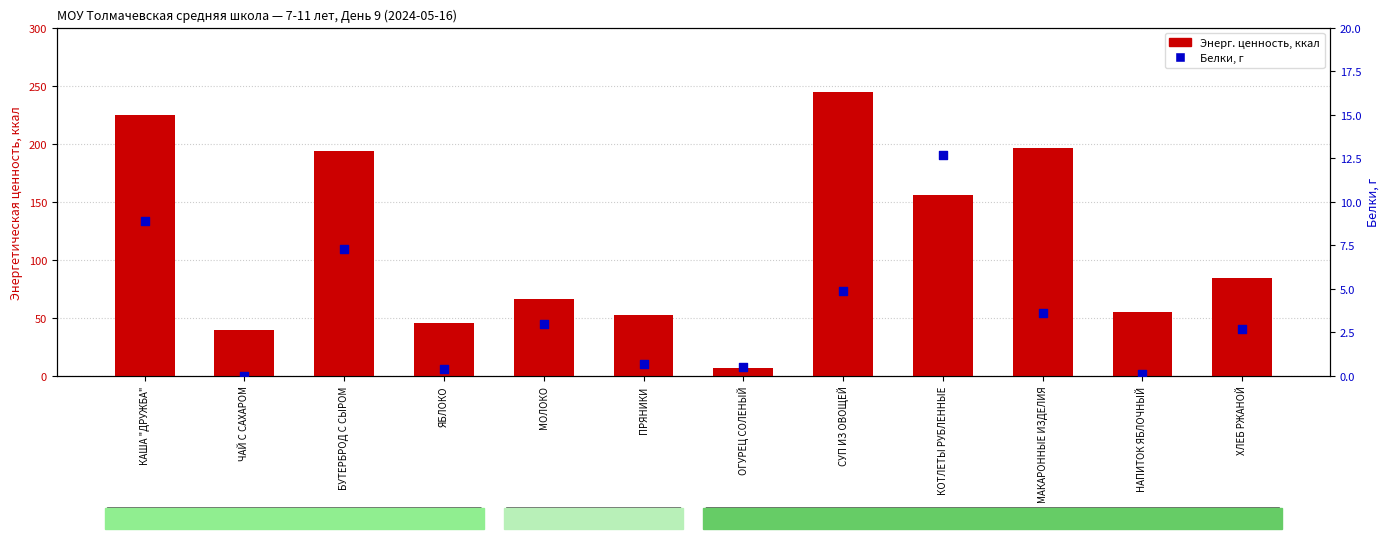

Is the value of Энерг. ценность, ккал at МОЛОКО greater than the value of Белки, г at ЯБЛОКО?

Yes